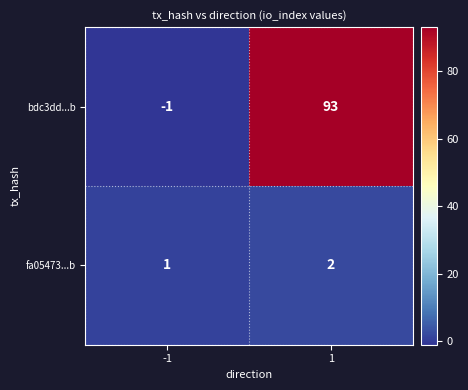

Rank the series at -1 from lowest to highest value.

bdc3dd...b, fa05473...b